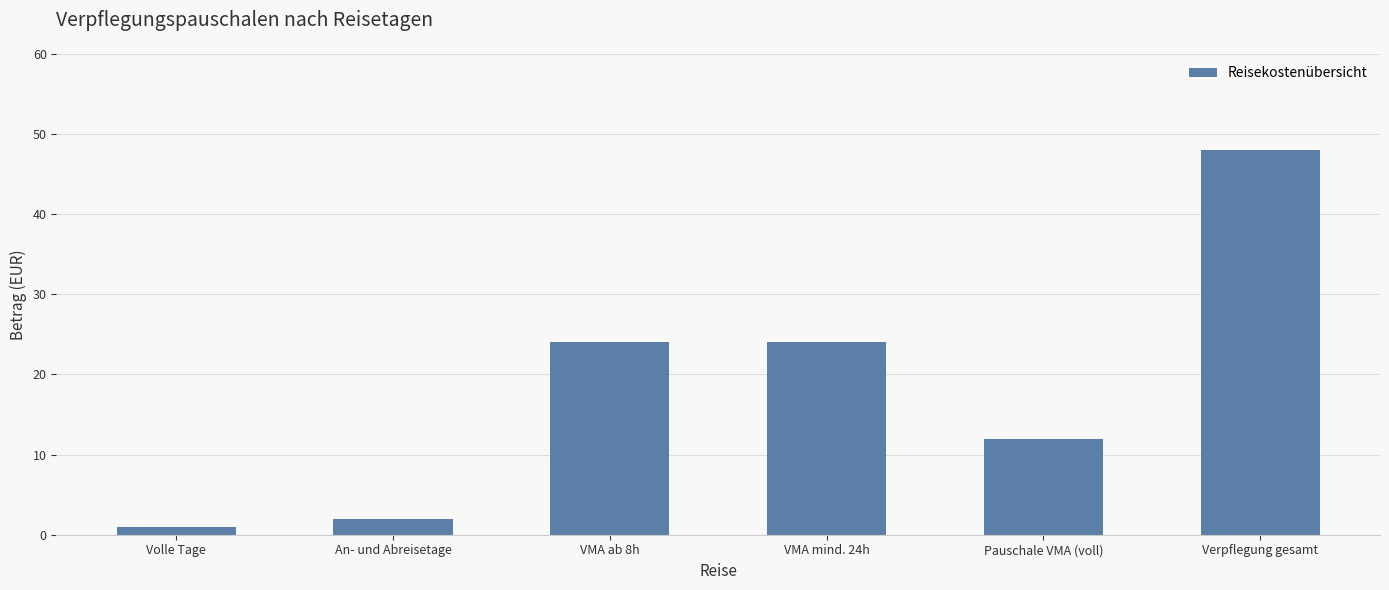

Reading left to right, extract all data points from this chart.

Volle Tage=1	An- und Abreisetage=2	VMA ab 8h=24	VMA mind. 24h=24	Pauschale VMA (voll)=12	Verpflegung gesamt=48